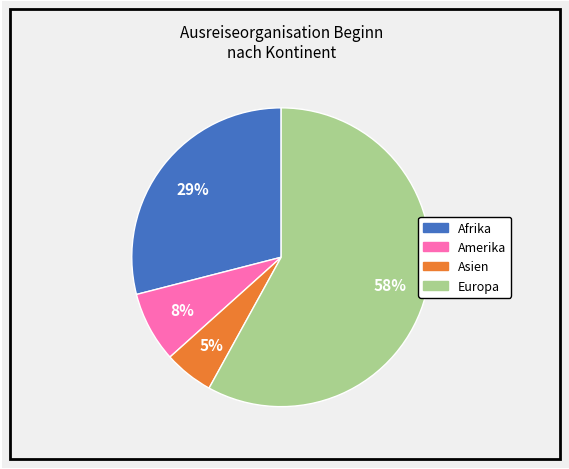

Is there any slice that represents more than half of the pie?

Yes